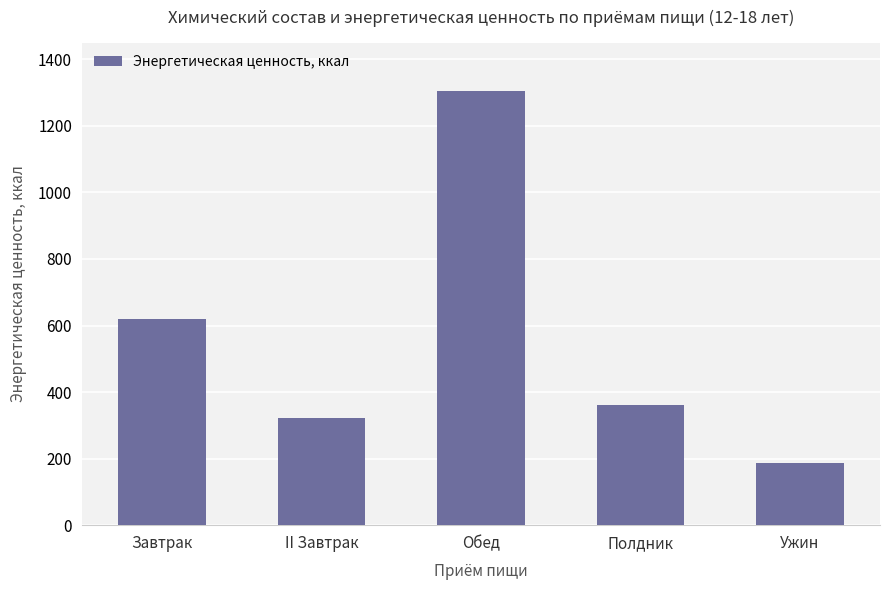

What is the difference between the maximum and minimum values?

1118